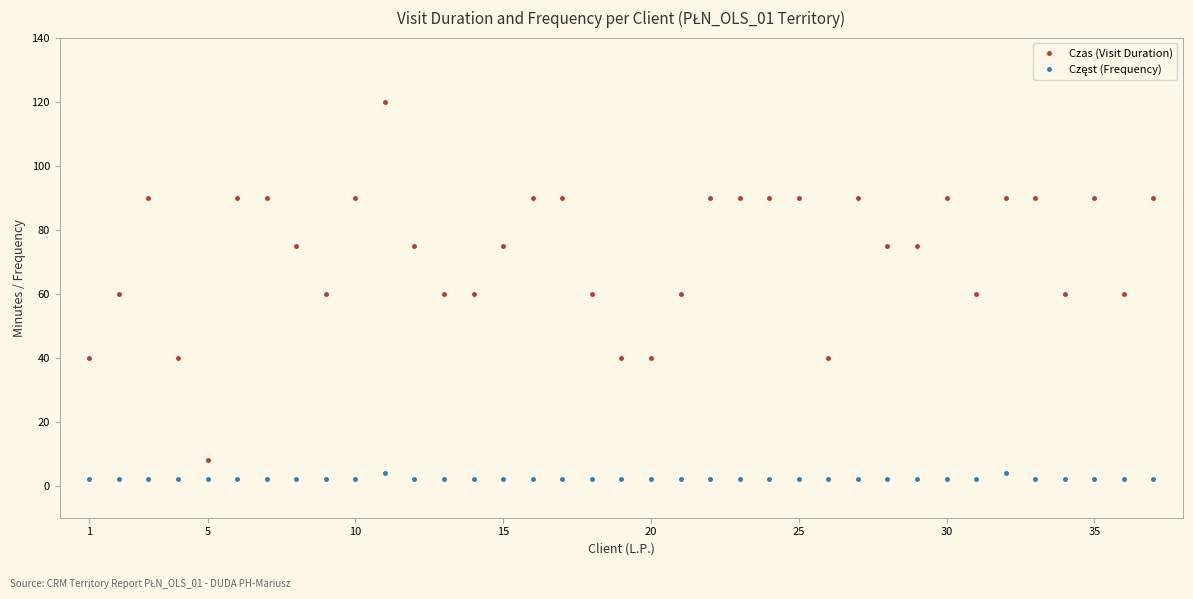

Which series has the largest total across all categories?

Czas (Visit Duration)